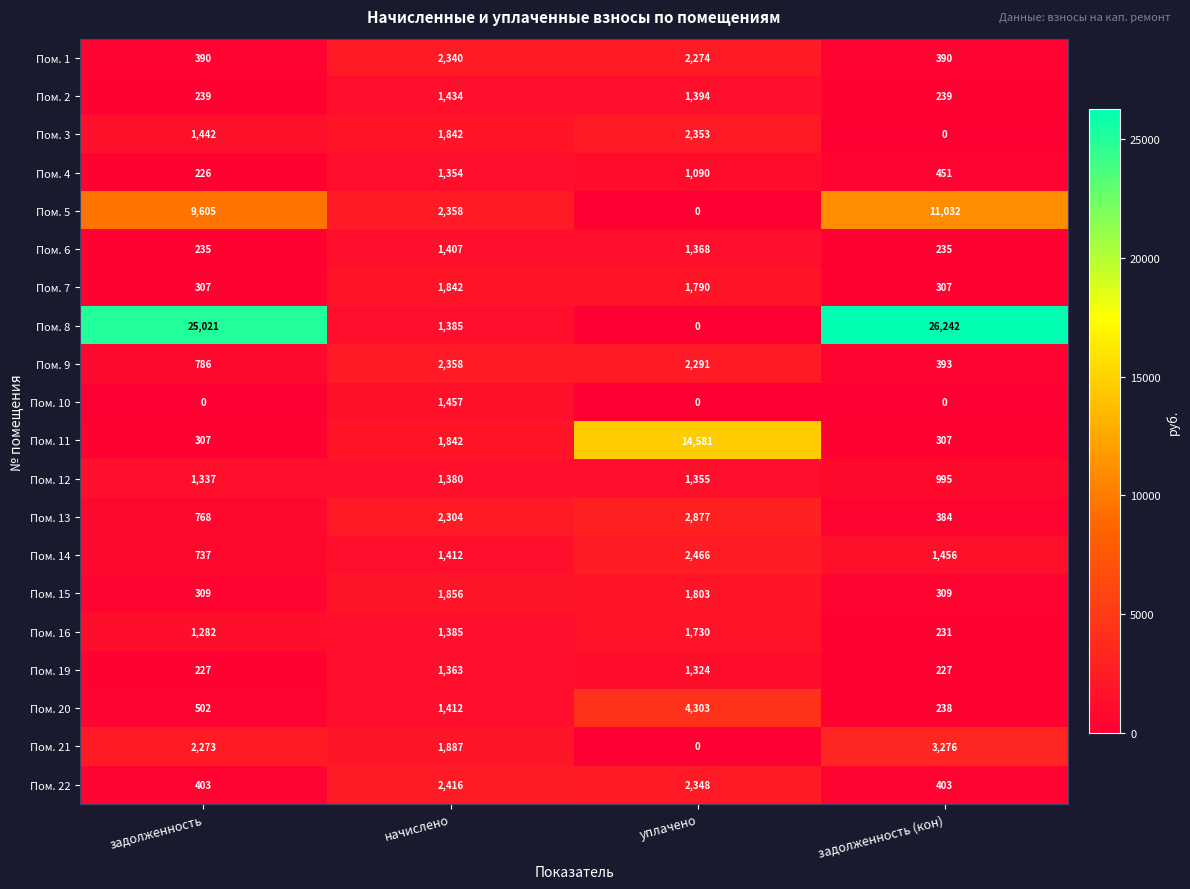

Between задолженность and уплачено, which series saw the biggest shift?

Пом. 8